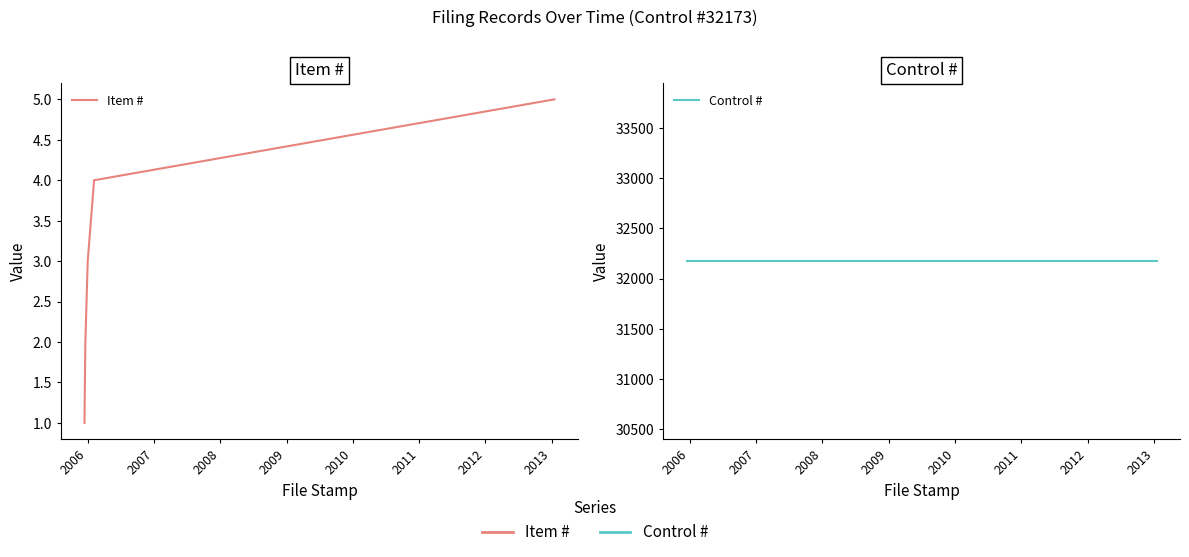

Which has a higher value, 2007 or 2009?

2009